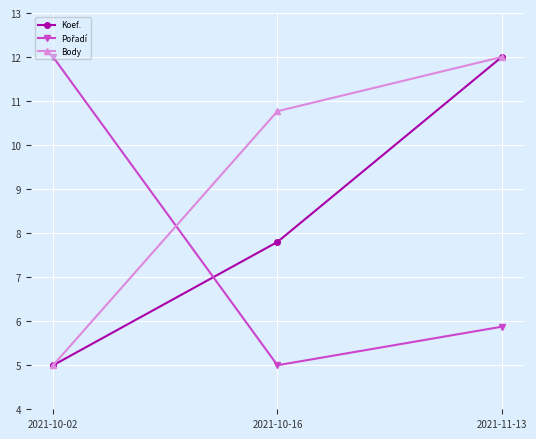

True or false: Body has a value of 2.6 at 2021-10-02.

False